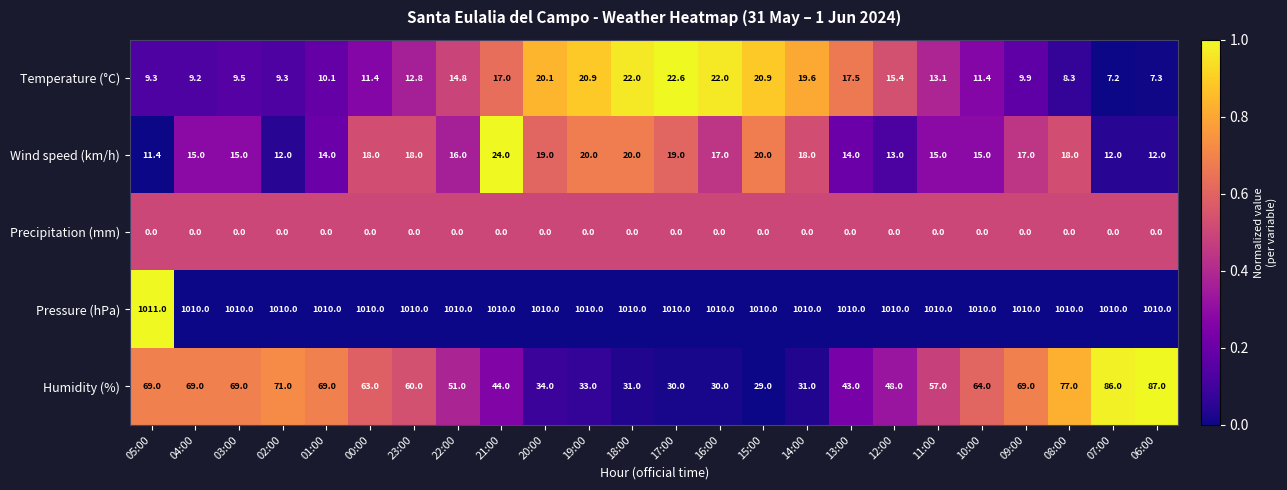

How many categories are shown in the chart?

24